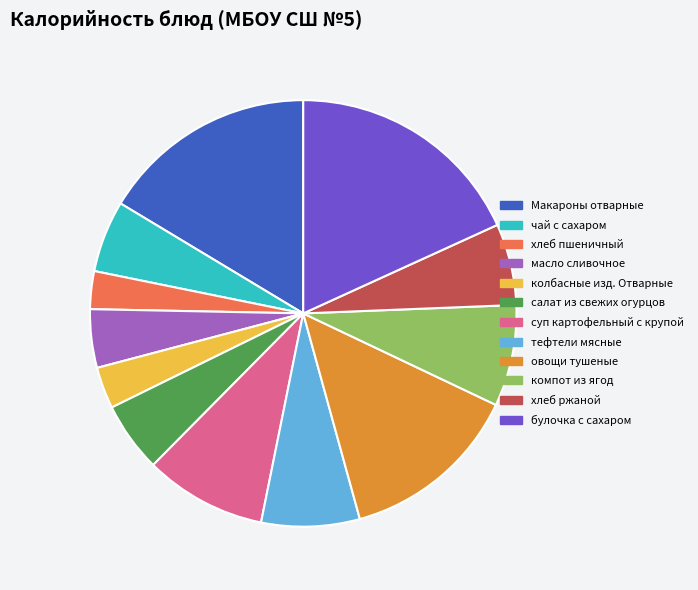

Is there a majority slice in this chart?

No